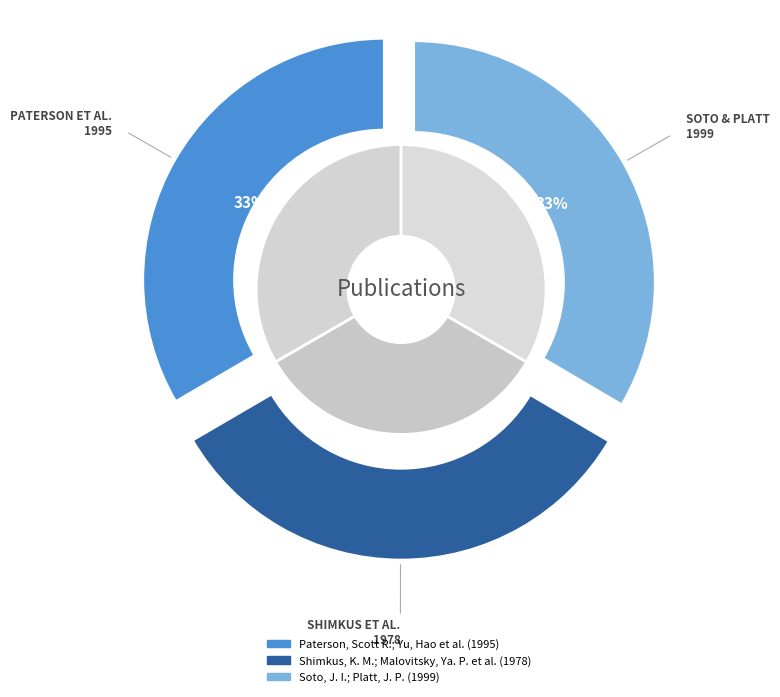

Count the number of slices in the pie.

3